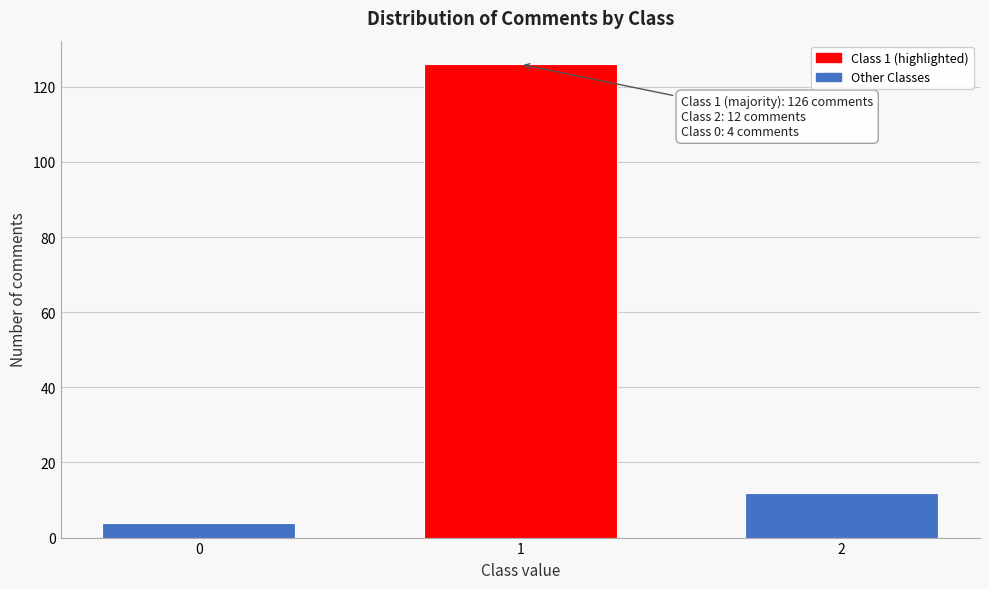

Reading left to right, list all the values displayed in this chart.

0=4	1=126	2=12